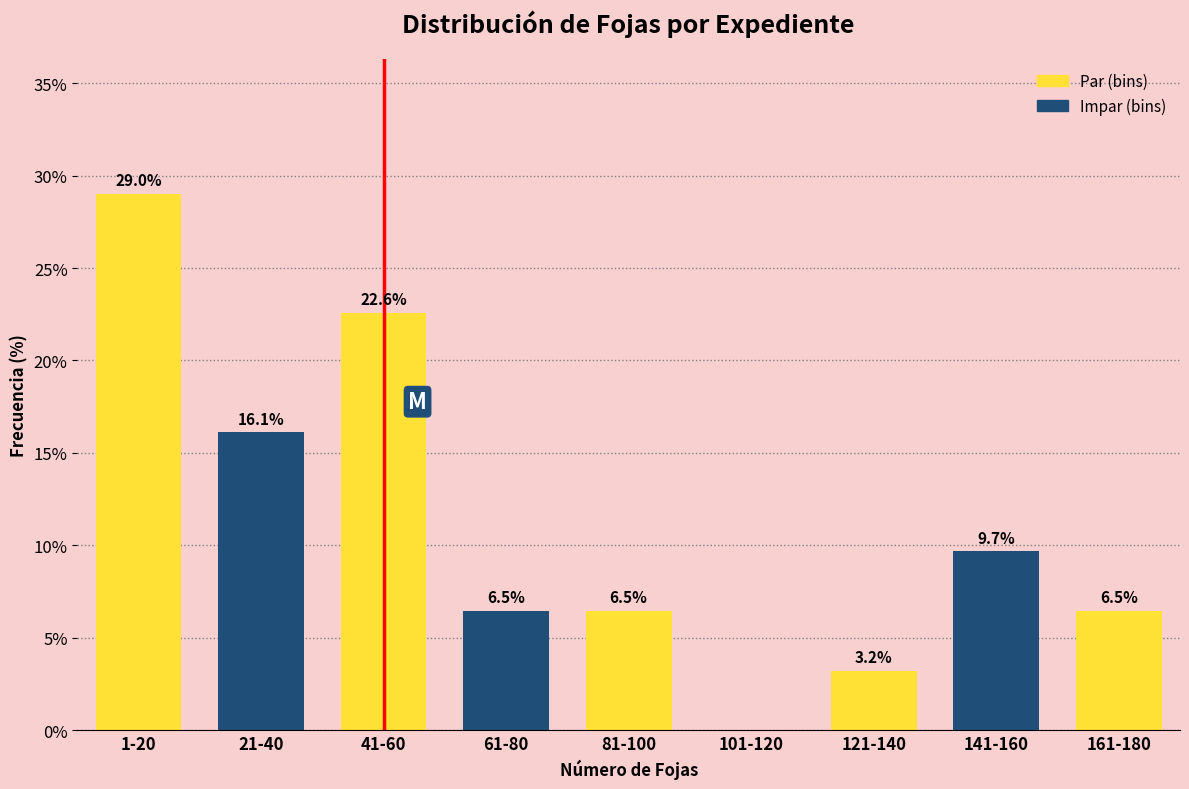

Reading left to right, transcribe all the data shown in this chart.

1-20=29.0	21-40=16.1	41-60=22.6	61-80=6.5	81-100=6.5	101-120=0.0	121-140=3.2	141-160=9.7	161-180=6.5